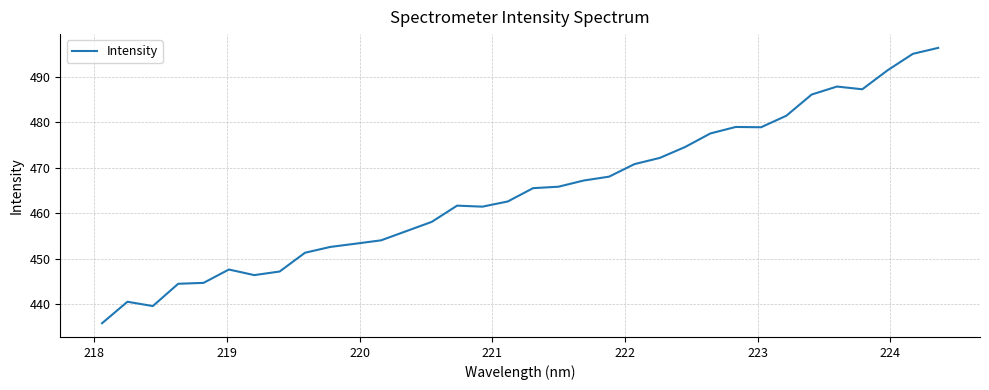

What is the maximum value shown in the chart?

496.4